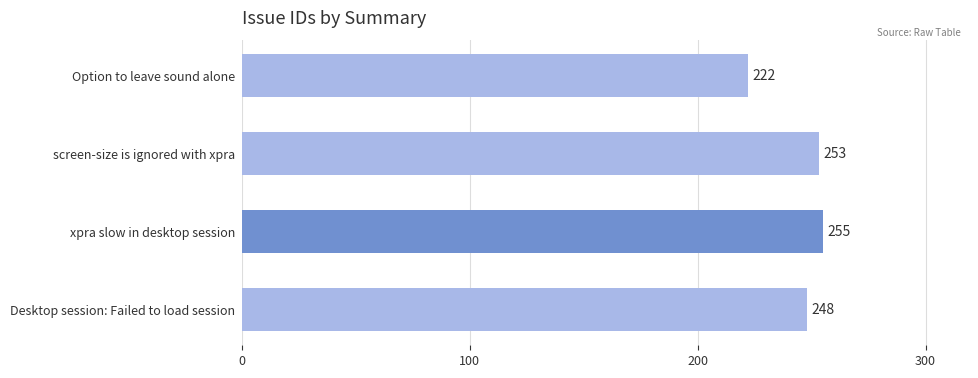

The value at Desktop session: Failed to load session is 162. True or false?

False